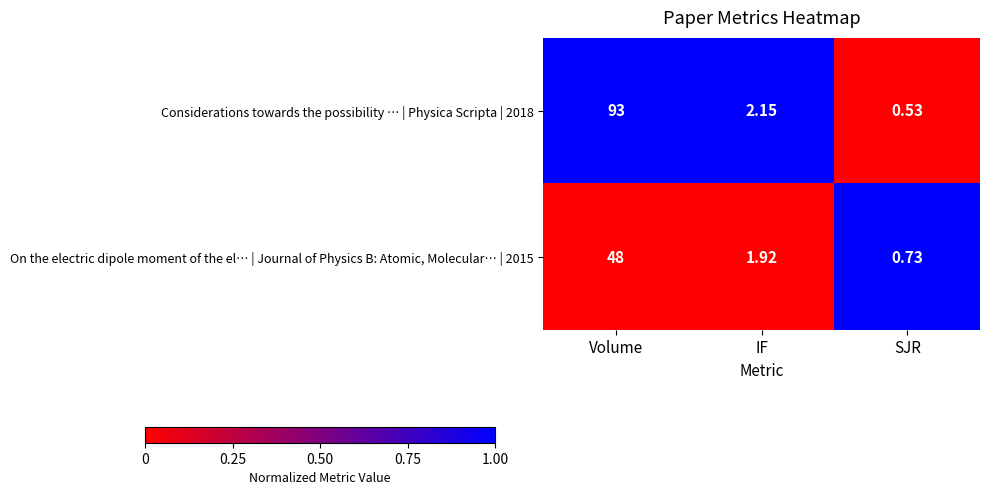

Where is Considerations towards the possibility … | Physica Scripta | 2018 nearest to the value 46?

IF